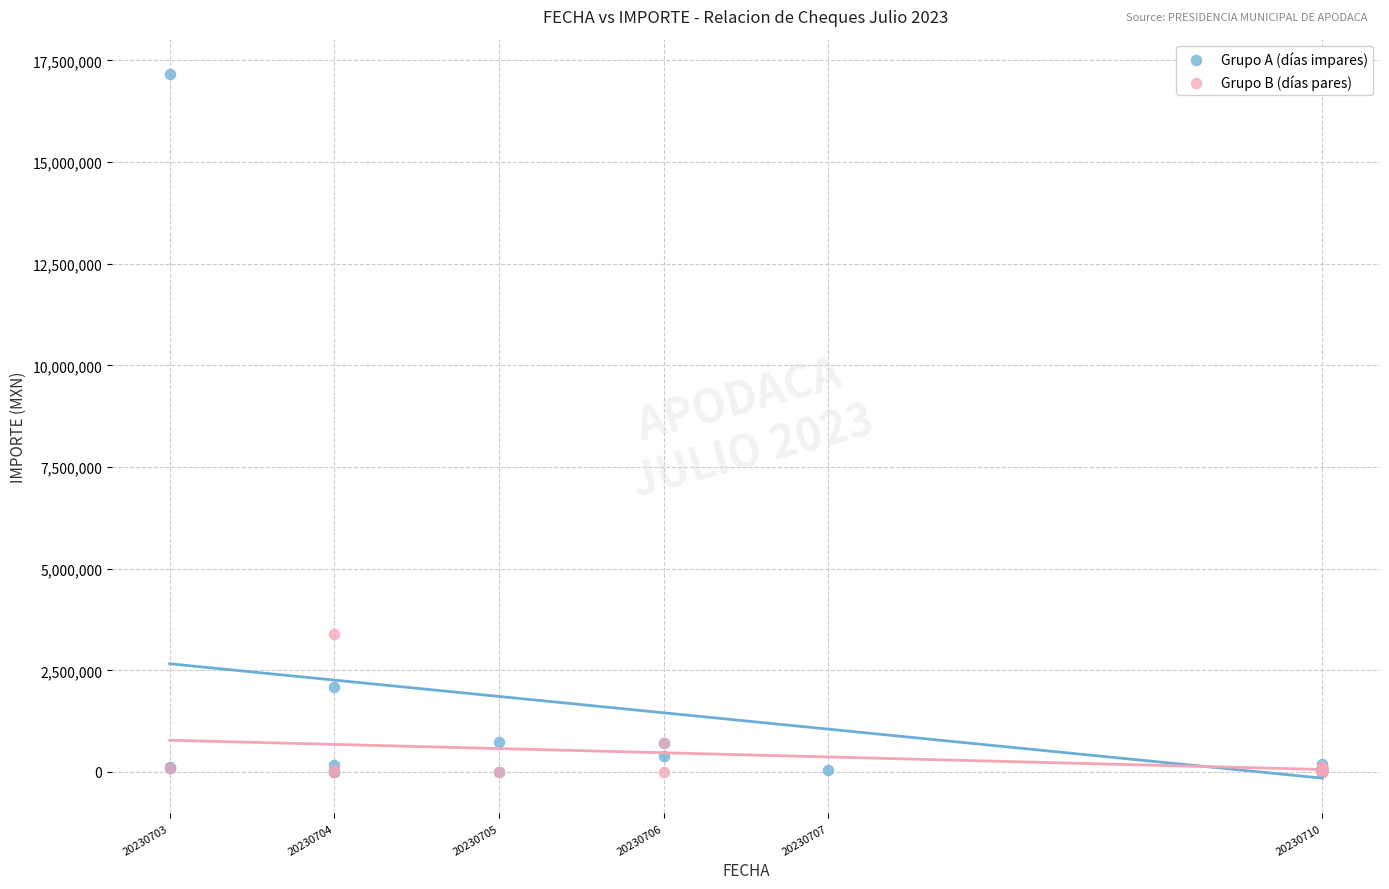

Which series has the largest Y range (max minus min)?

Grupo A (días impares)